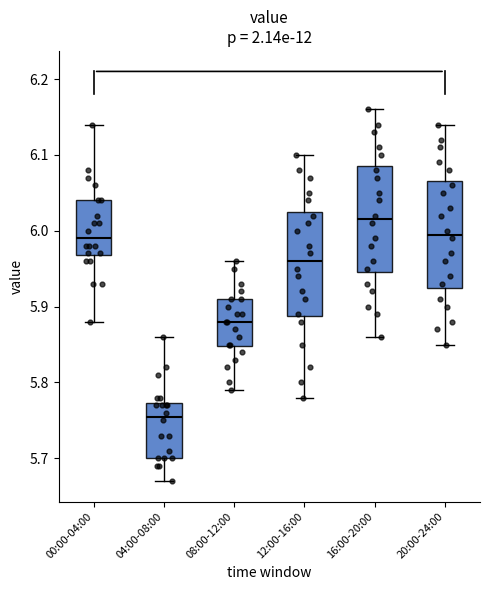

Reading left to right, transcribe this box plot: for each box, give where its median line is, the range the box spans, and where its two whiskers end, as read against the y-axis. The values are not printed on the chart, so give them approximately, as read against the axis.

00:00-04:00: median 5.99, box 5.97 to 6.04, whiskers 5.88 to 6.14
04:00-08:00: median 5.76, box 5.70 to 5.77, whiskers 5.67 to 5.86
08:00-12:00: median 5.88, box 5.85 to 5.91, whiskers 5.79 to 5.96
12:00-16:00: median 5.96, box 5.89 to 6.03, whiskers 5.78 to 6.10
16:00-20:00: median 6.02, box 5.95 to 6.09, whiskers 5.86 to 6.16
20:00-24:00: median 6.00, box 5.93 to 6.07, whiskers 5.85 to 6.14